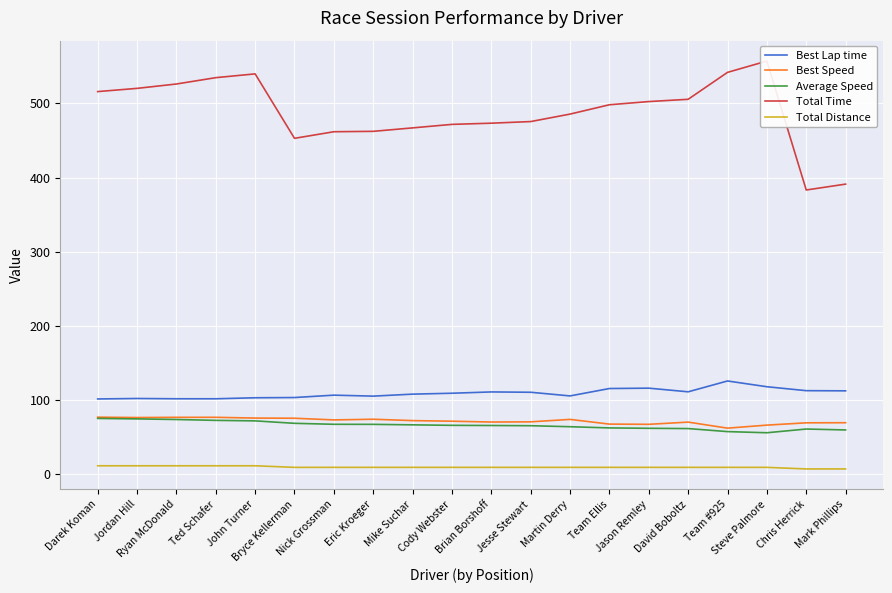

Is the value of Best Speed at Darek Koman greater than the value of Total Time at Jordan Hill?

No